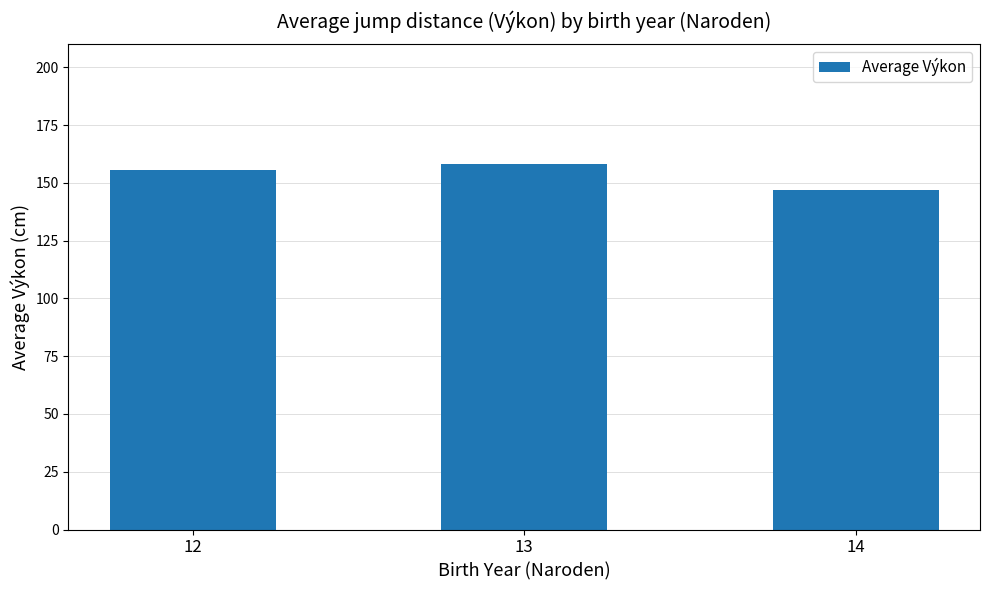

What is the change in value from 12 to 13?

+2.7